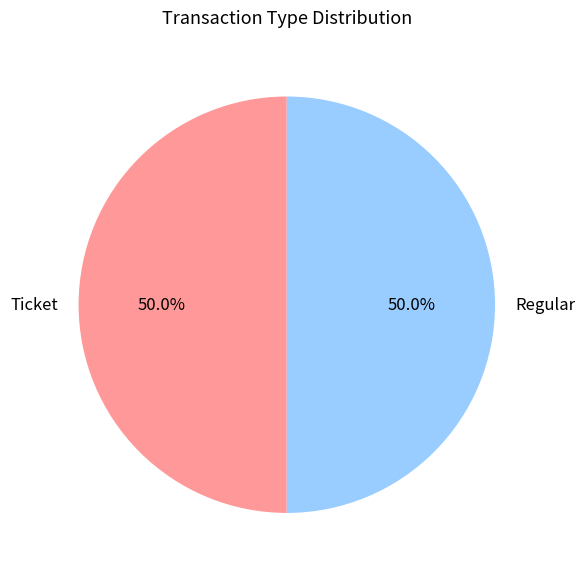

Is it true that Ticket is 1% of the pie?

False